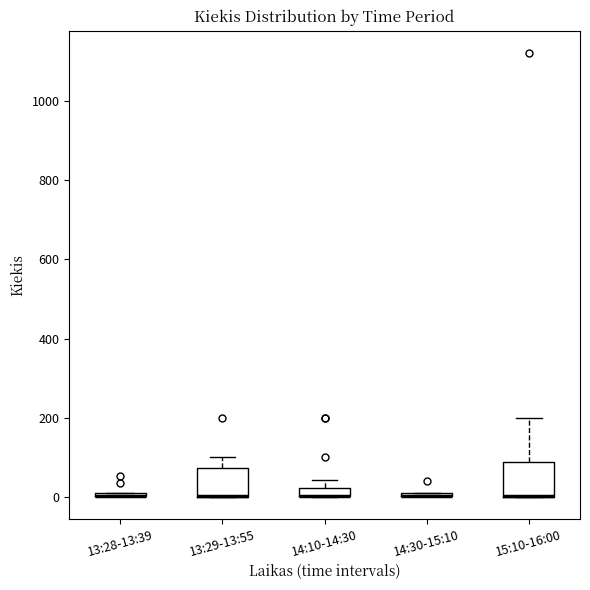

Where is the upper edge of the box for 14:10-14:30 on the y-axis? The values are not printed on the chart, so give them approximately, as read against the axis.

20